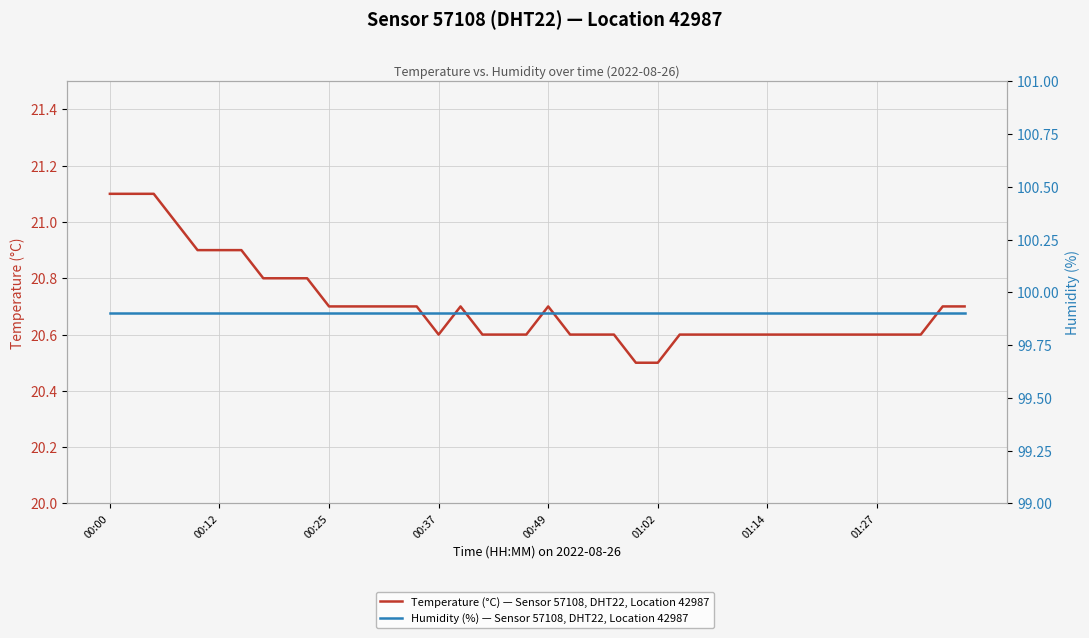

In Temperature (°C) — Sensor 57108, DHT22, Location 42987, how many points are higher than both neighbors (excluding endpoints)?

2